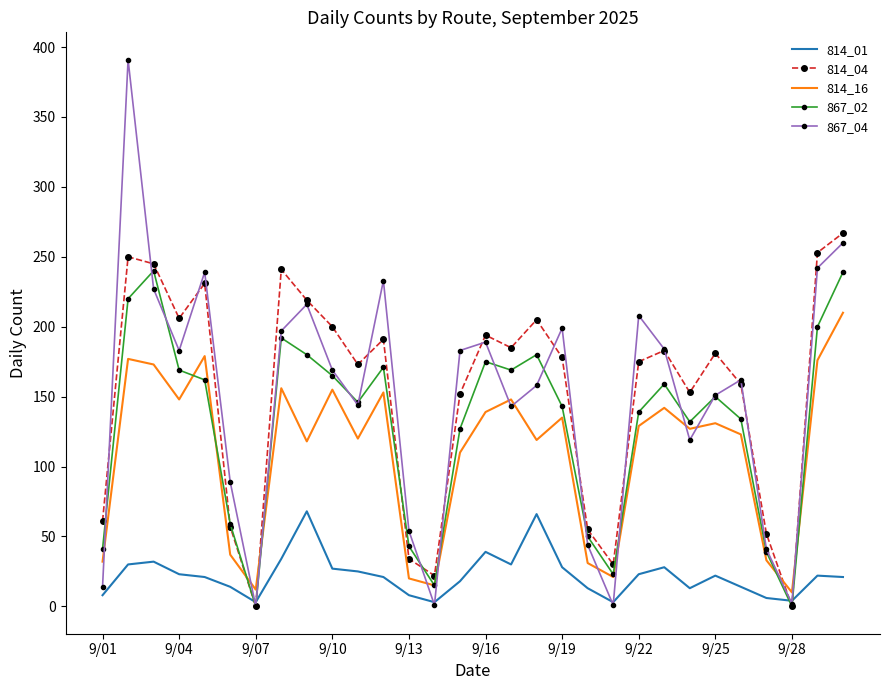

Which series has the widest spread of values?

867_04